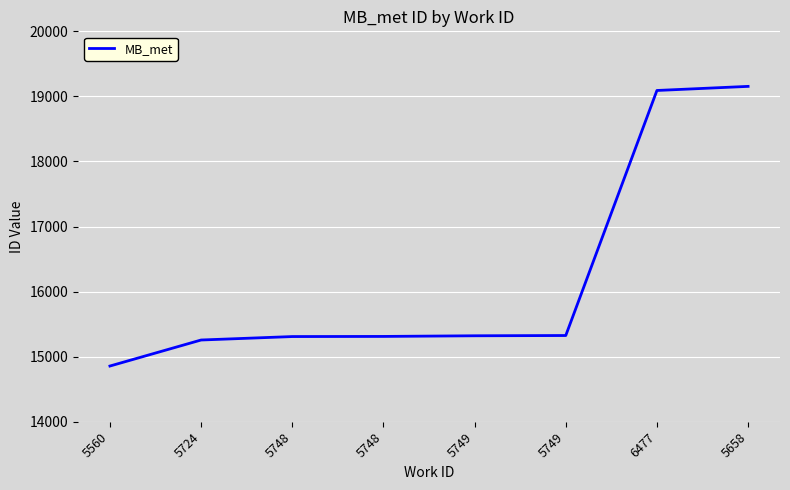

What is the label of the 3rd point from the left?

5748